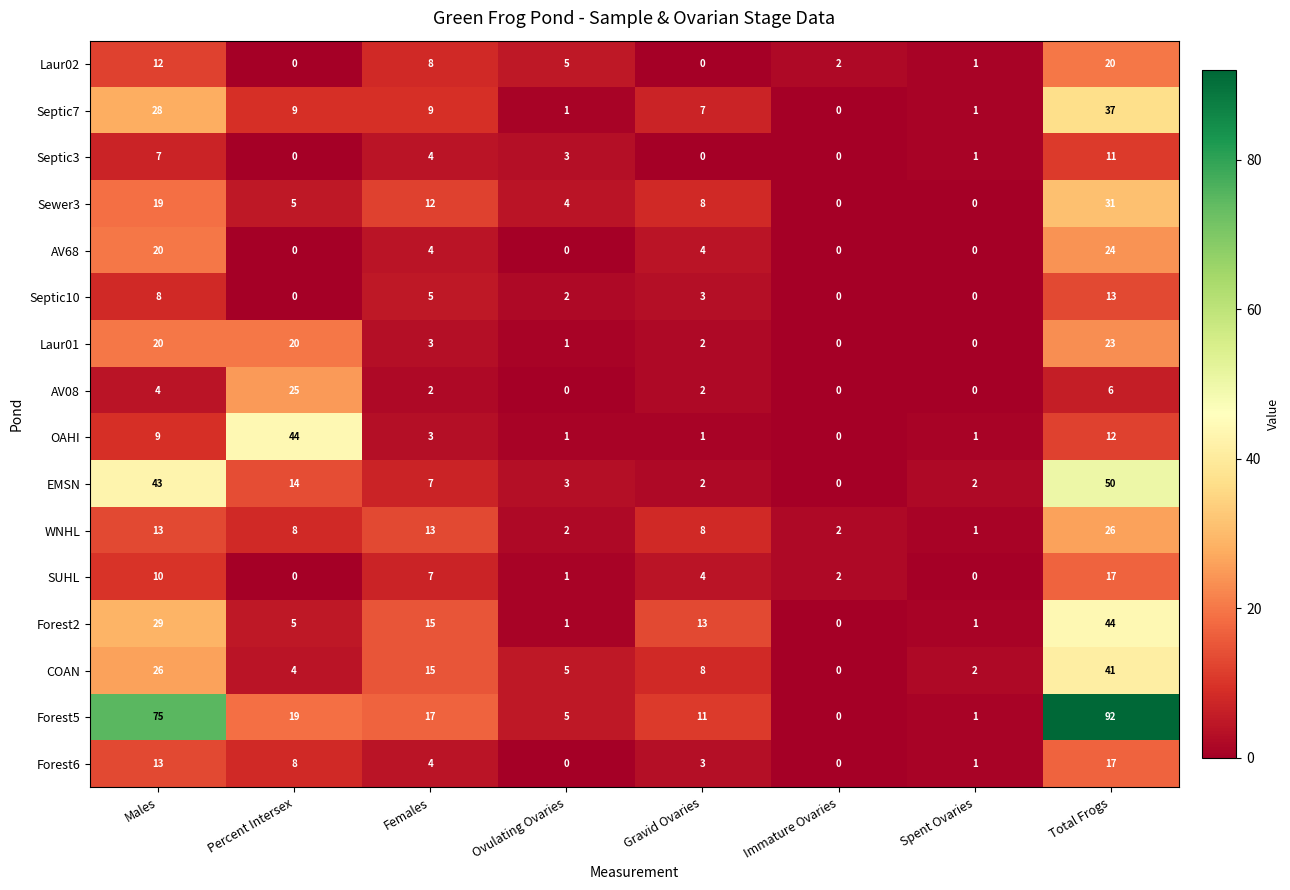

The value of COAN at Males is 41. True or false?

False